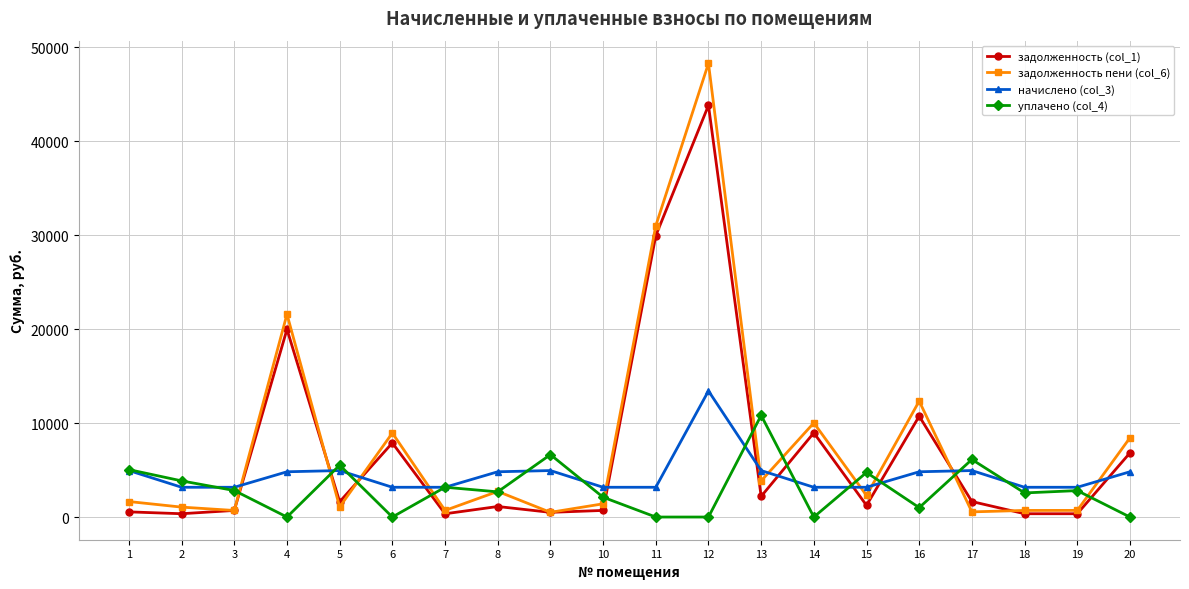

How many series are shown in this chart?

4